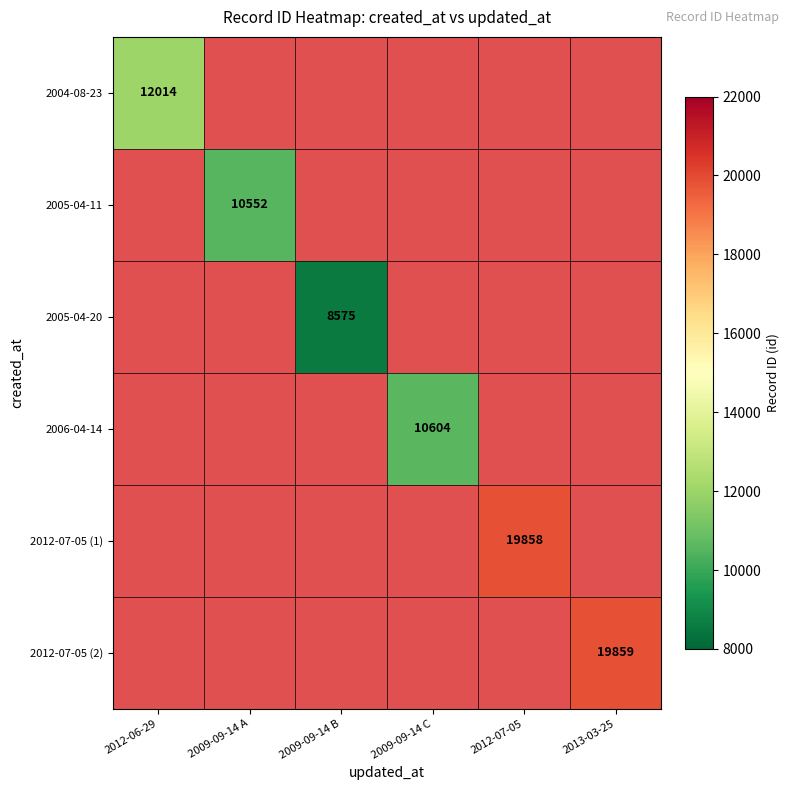

True or false: 2005-04-20 has a value of 8575 at 2009-09-14 B.

True